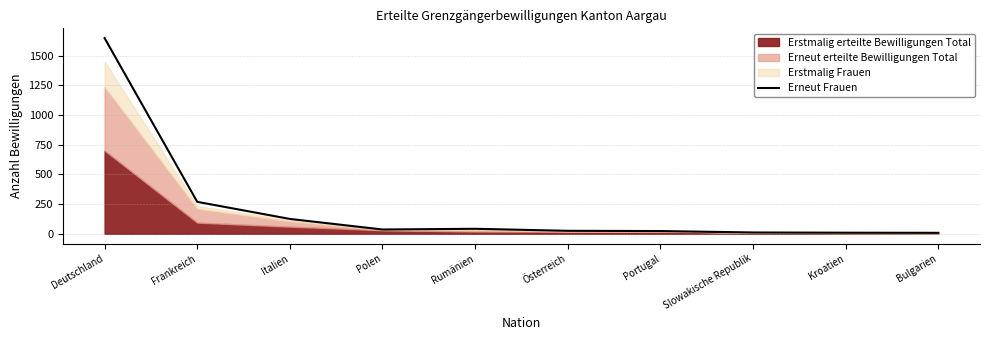

Between Portugal and Bulgarien, which is larger?

Portugal